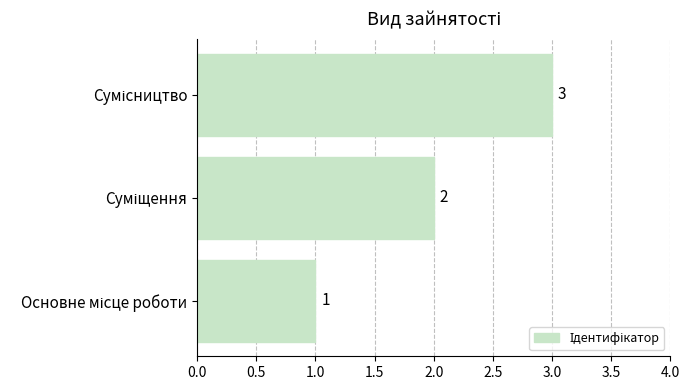

What is the sum of all values?

6